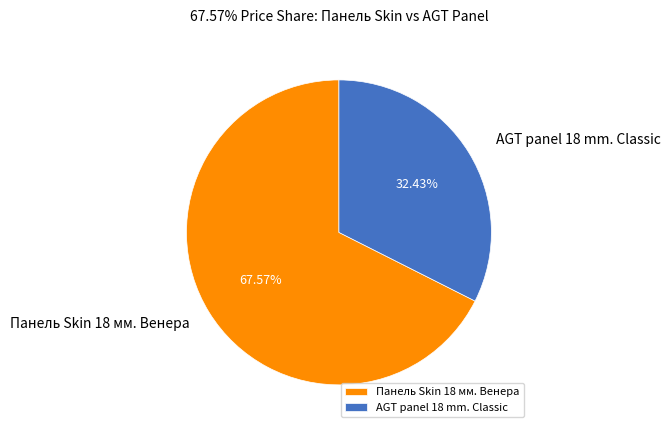

Do Панель Skin 18 мм. Венера and AGT panel 18 mm. Classic together represent more than half of the pie?

Yes